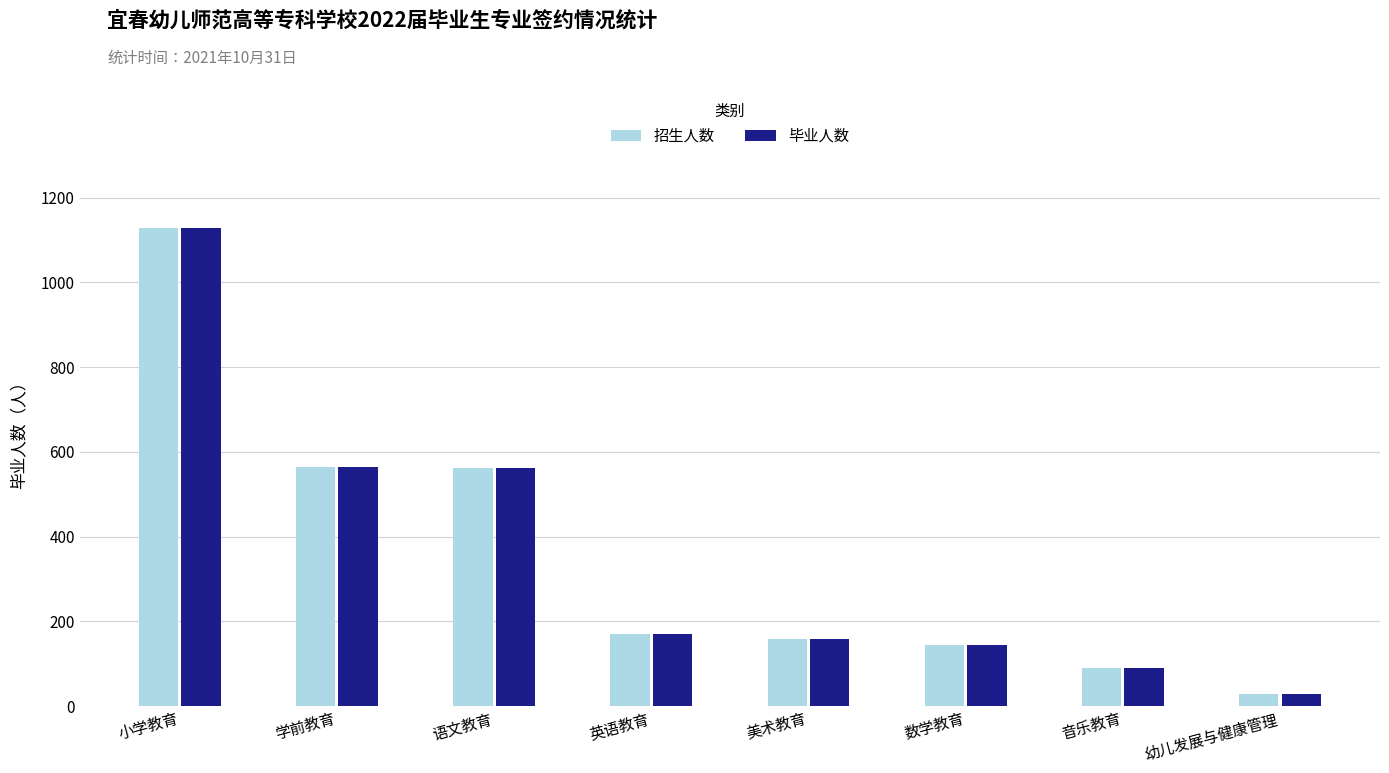

The 招生人数 series shows 564 at 学前教育. True or false?

True